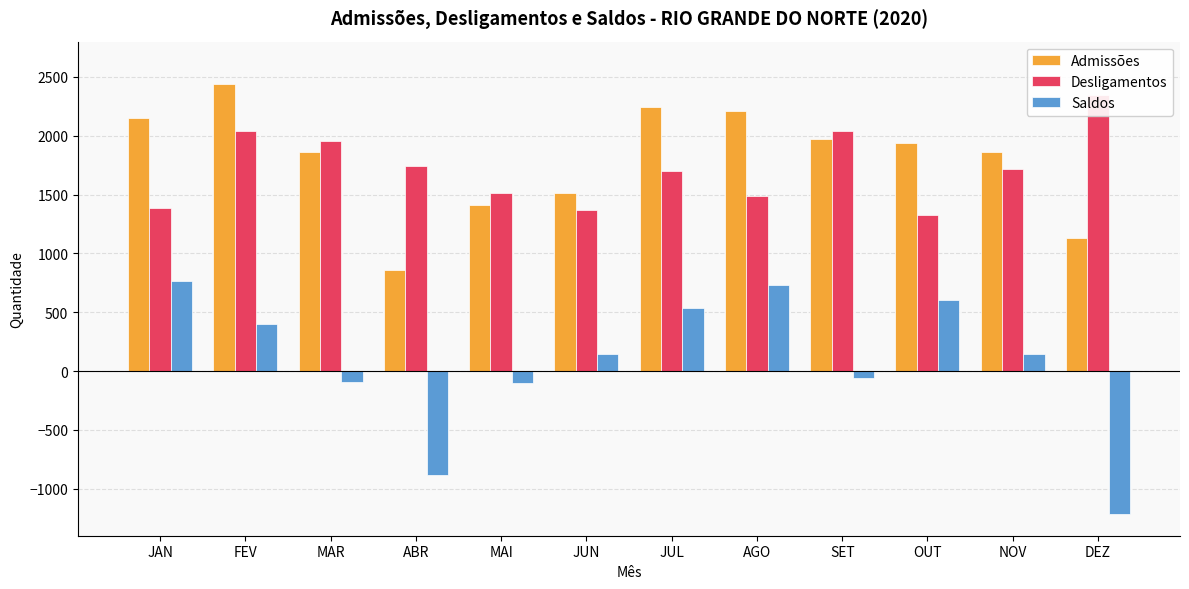

What is the value of the Saldos bar at the 11th from the left?

147